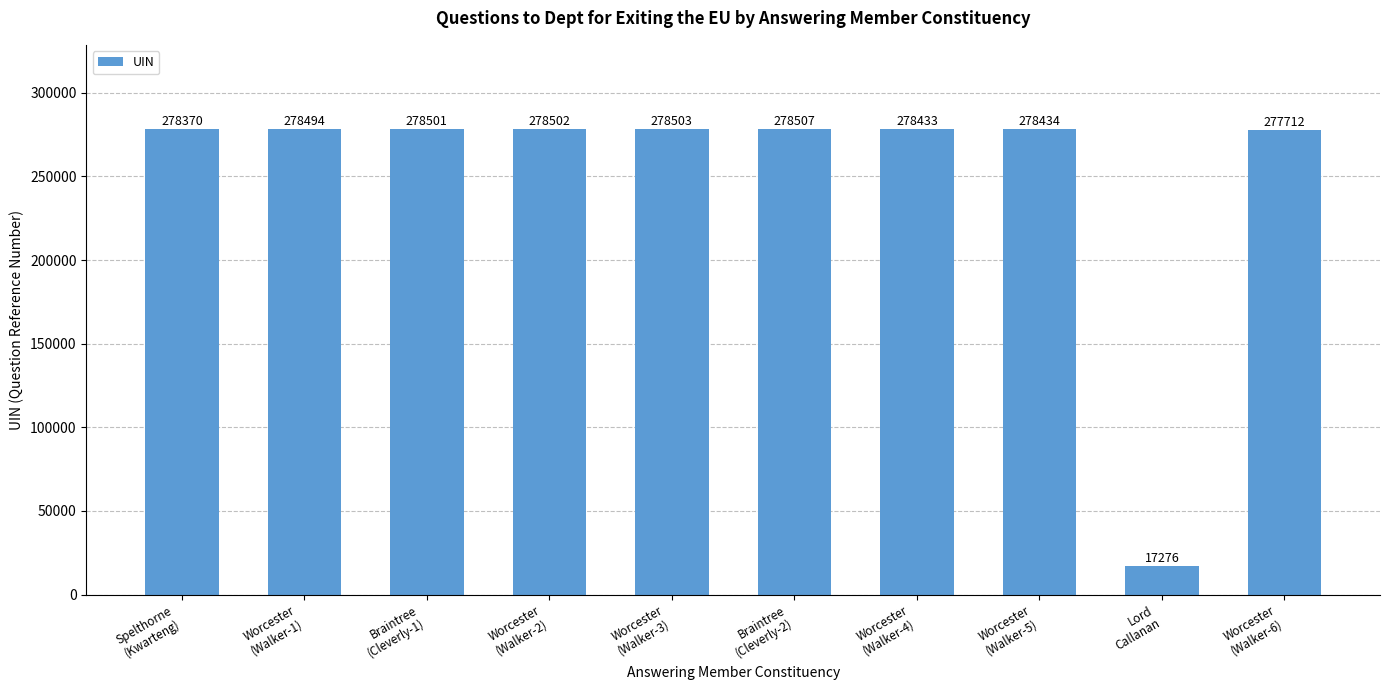

What is the sum of the values at Worcester
(Walker-1) and Braintree
(Cleverly-2)?

557001